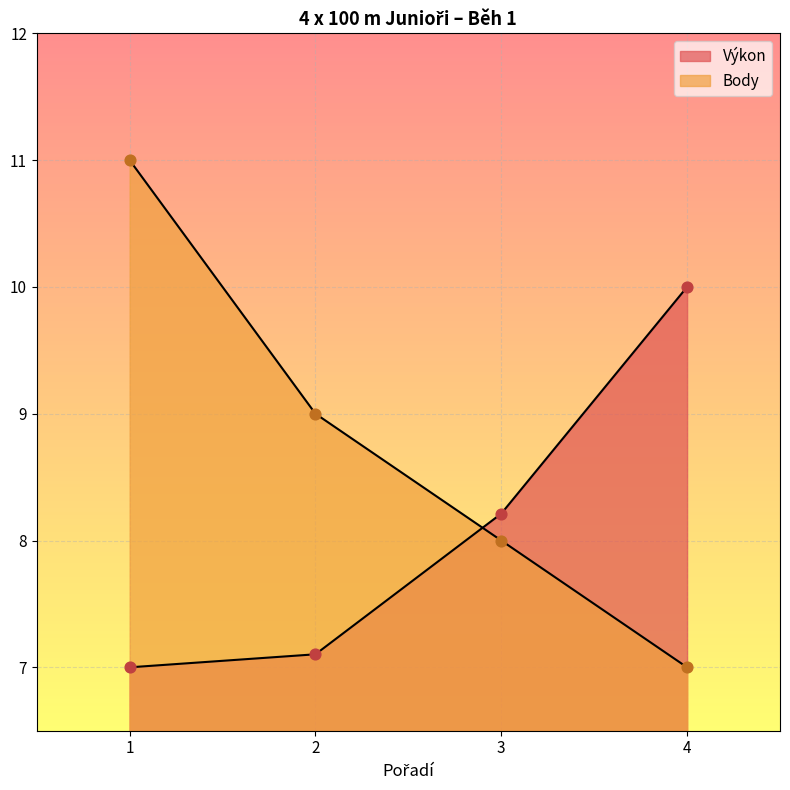

Which series has the largest total across all categories?

Body